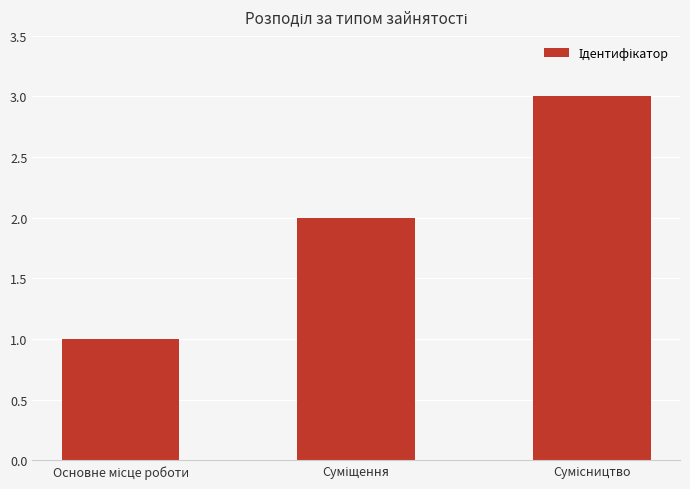

Reading left to right, list all the values displayed in this chart.

1	2	3